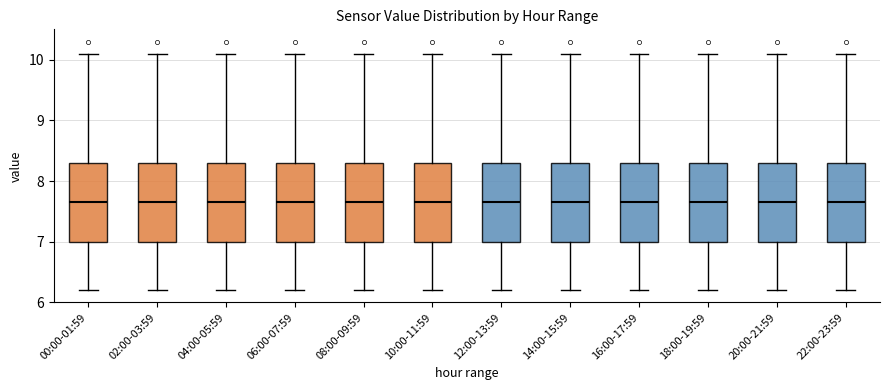

Where does the lower whisker of the box for 04:00-05:59 end on the y-axis? The values are not printed on the chart, so give them approximately, as read against the axis.

6.2